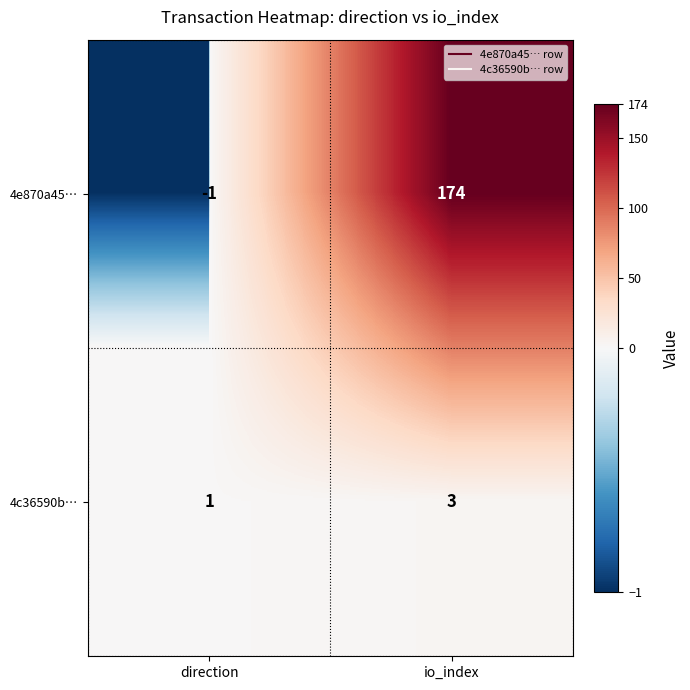

The value of 4c36590b… at io_index is 3. True or false?

True